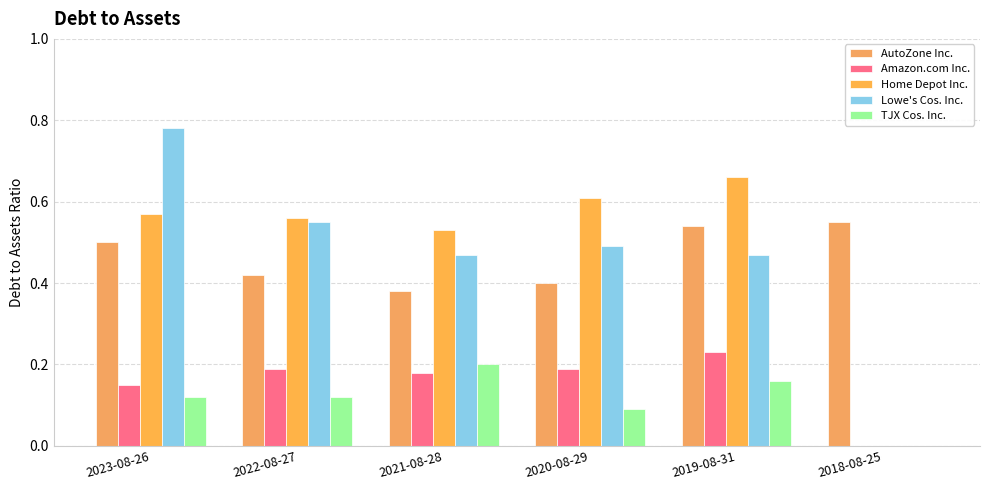

Which series has the widest spread of values?

Lowe's Cos. Inc.